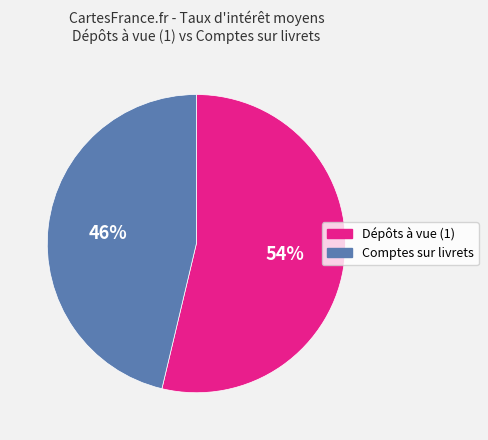

Approximately how many times larger is the value at Comptes sur livrets compared to Dépôts à vue (1)?

0.9